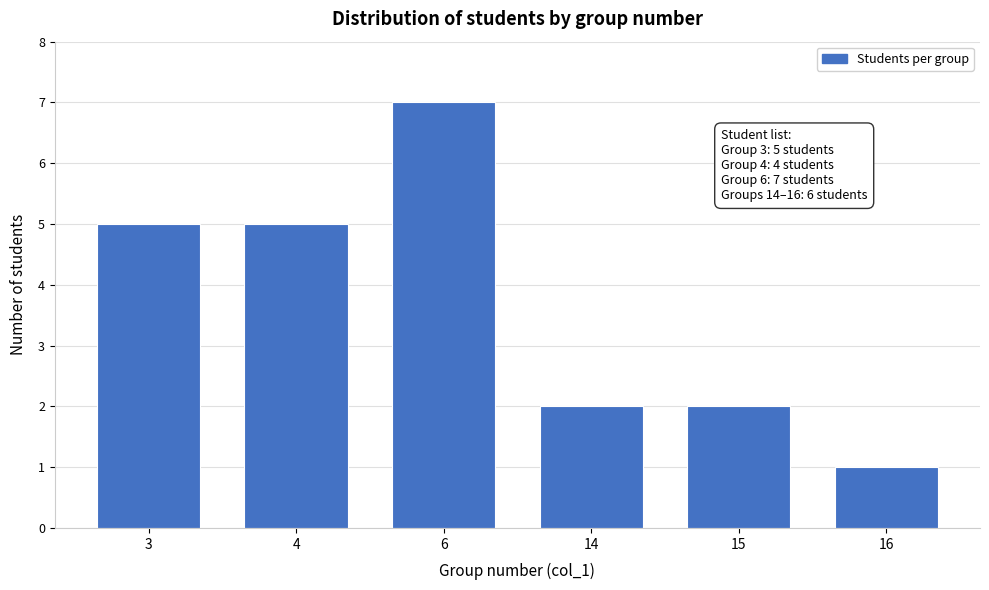

Reading left to right, transcribe all the data shown in this chart.

3=5	4=5	6=7	14=2	15=2	16=1